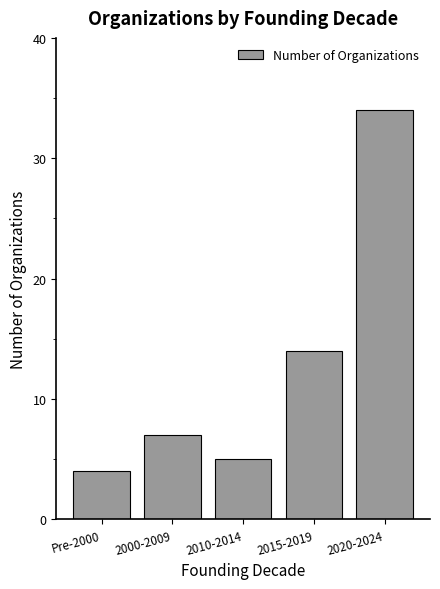

Is it true that the value at 2015-2019 is 24?

False